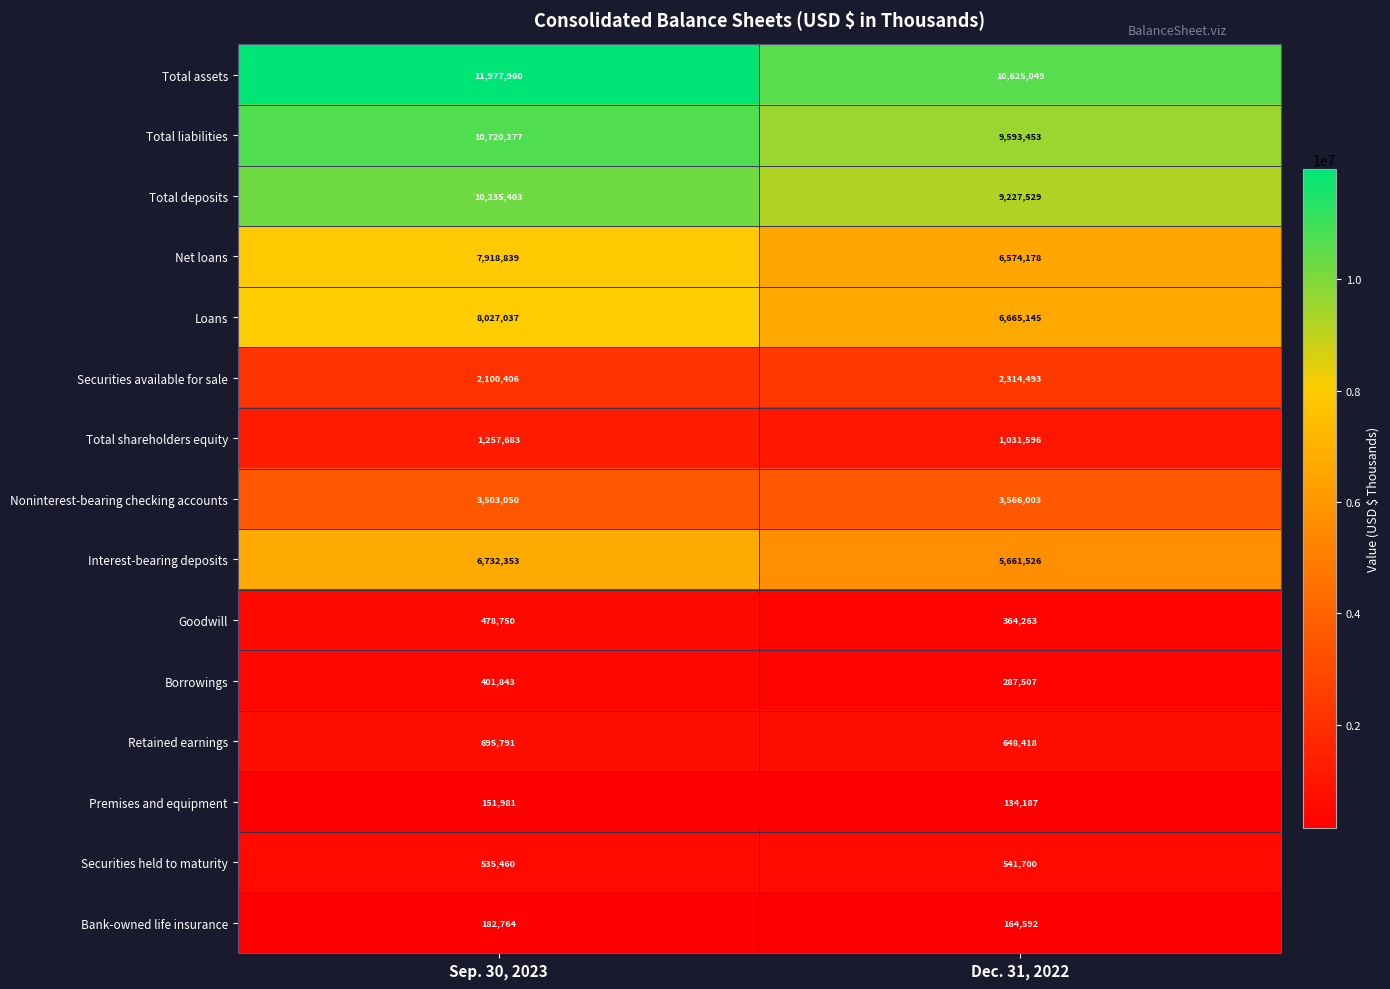

Reading left to right, extract all data points from this chart.

Total assets: Sep. 30, 2023=11977960	Dec. 31, 2022=10625049
Total liabilities: Sep. 30, 2023=10720277	Dec. 31, 2022=9593453
Total deposits: Sep. 30, 2023=10235403	Dec. 31, 2022=9227529
Net loans: Sep. 30, 2023=7918839	Dec. 31, 2022=6574178
Loans: Sep. 30, 2023=8027037	Dec. 31, 2022=6665145
Securities available for sale: Sep. 30, 2023=2100406	Dec. 31, 2022=2314493
Total shareholders equity: Sep. 30, 2023=1257683	Dec. 31, 2022=1031596
Noninterest-bearing checking accounts: Sep. 30, 2023=3503050	Dec. 31, 2022=3566003
Interest-bearing deposits: Sep. 30, 2023=6732353	Dec. 31, 2022=5661526
Goodwill: Sep. 30, 2023=478750	Dec. 31, 2022=364263
Borrowings: Sep. 30, 2023=401843	Dec. 31, 2022=287507
Retained earnings: Sep. 30, 2023=695791	Dec. 31, 2022=648418
Premises and equipment: Sep. 30, 2023=151981	Dec. 31, 2022=134187
Securities held to maturity: Sep. 30, 2023=535460	Dec. 31, 2022=541700
Bank-owned life insurance: Sep. 30, 2023=182764	Dec. 31, 2022=164592